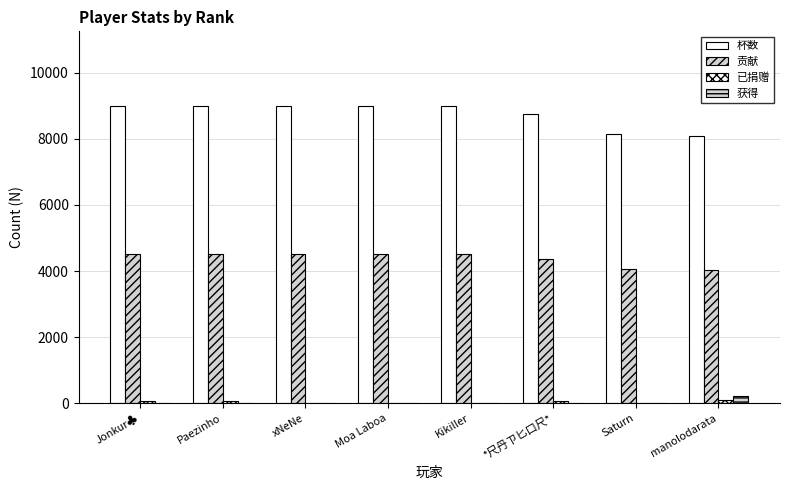

What is the sum of all 杯数 values?

69979